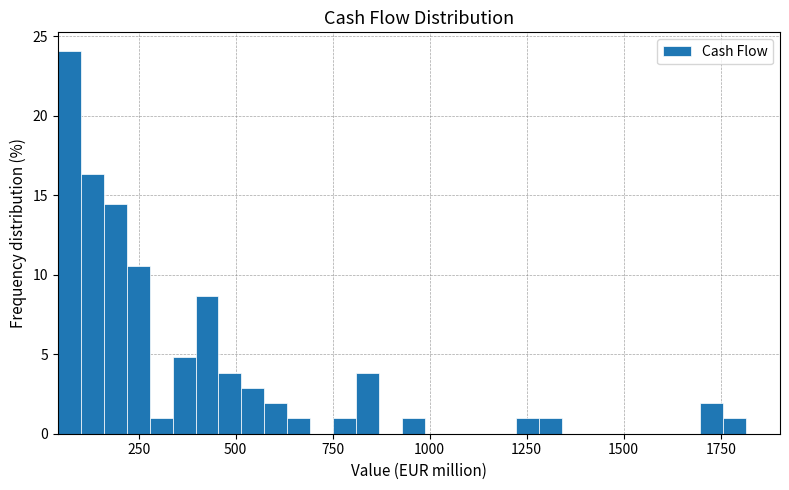

Around what value on the x-axis is the tallest bar? Give the approximate position of its centre, as read against the axis.

50